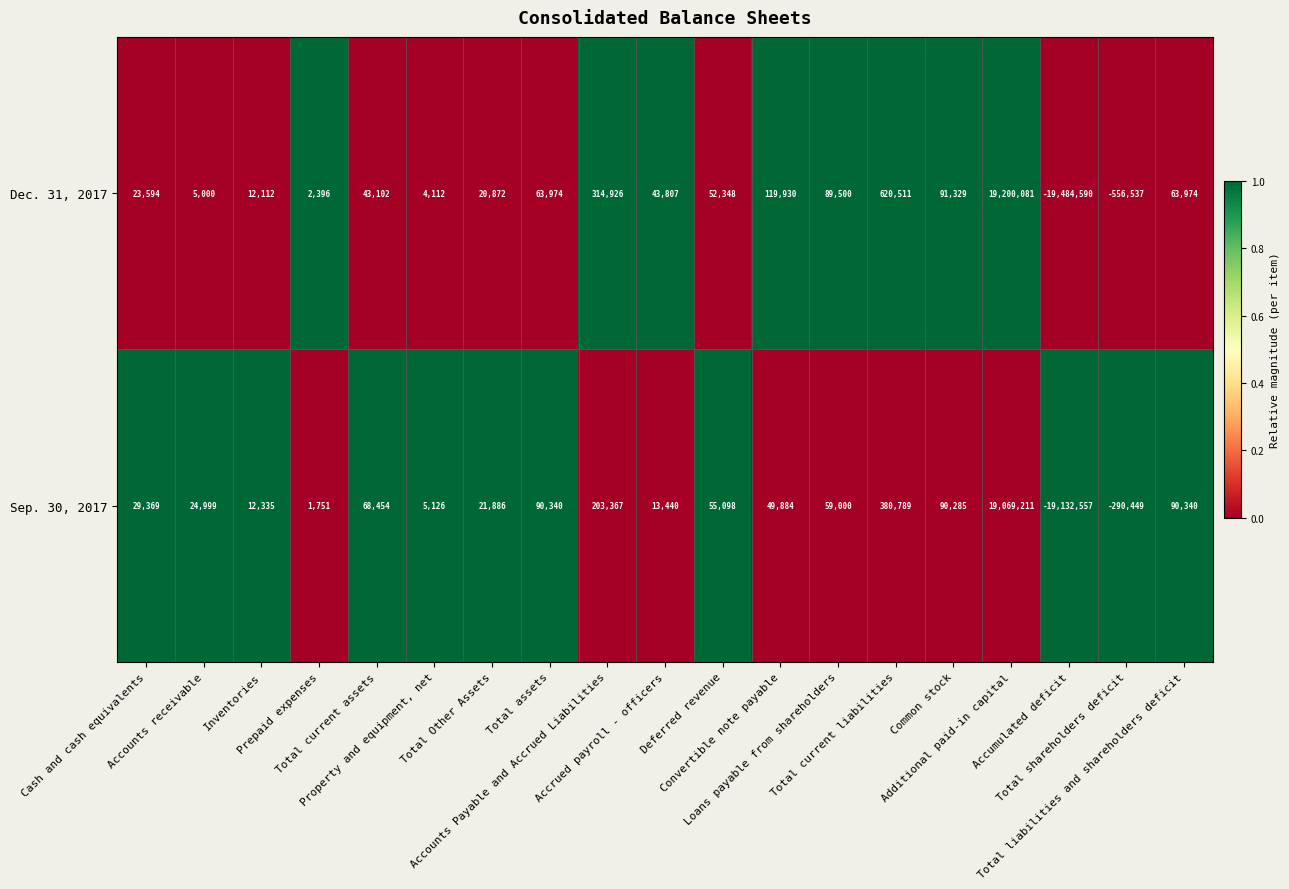

What is the difference between the maximum and minimum values in the Sep. 30, 2017 series?

38201768